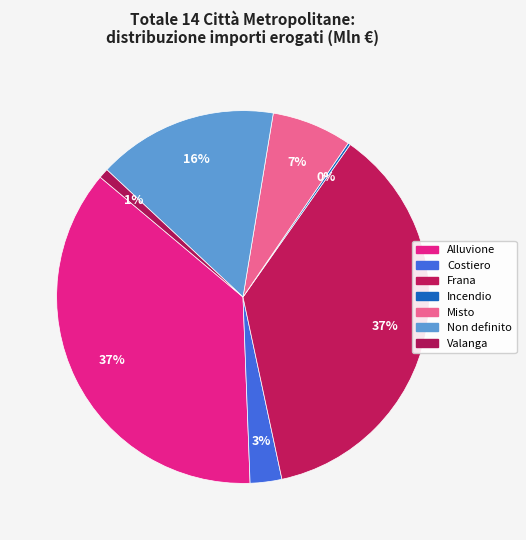

Rank the categories by value from lowest to highest.

Incendio, Valanga, Costiero, Misto, Non definito, Alluvione, Frana